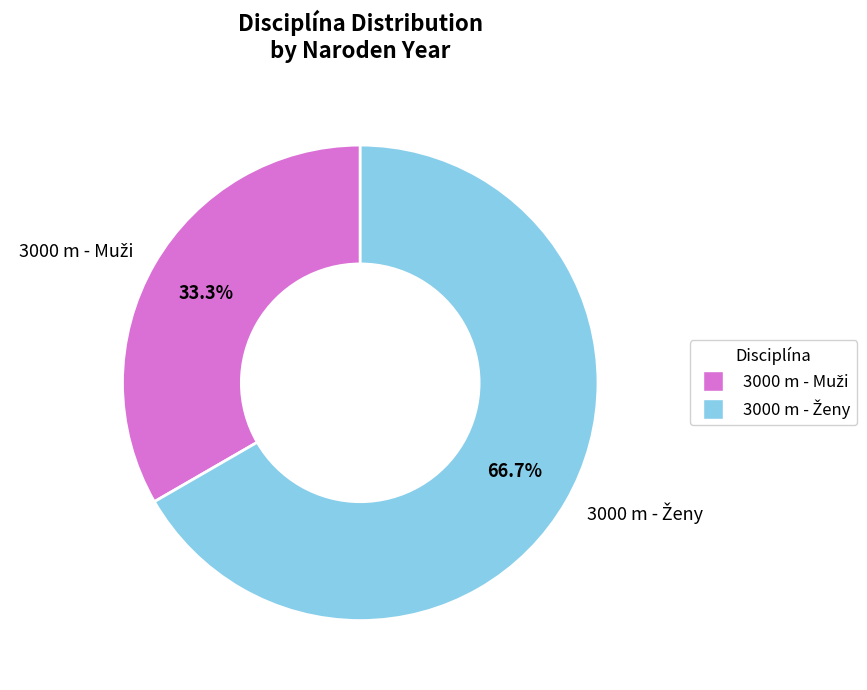

To the nearest percent, what is the difference between the largest and smallest slice percentages?

33%